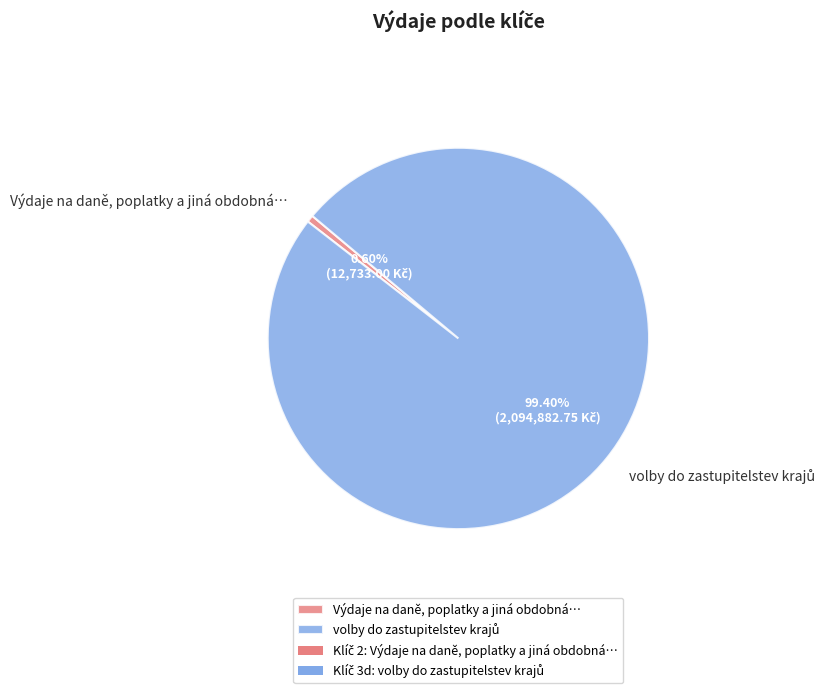

How many segments does this pie chart have?

2